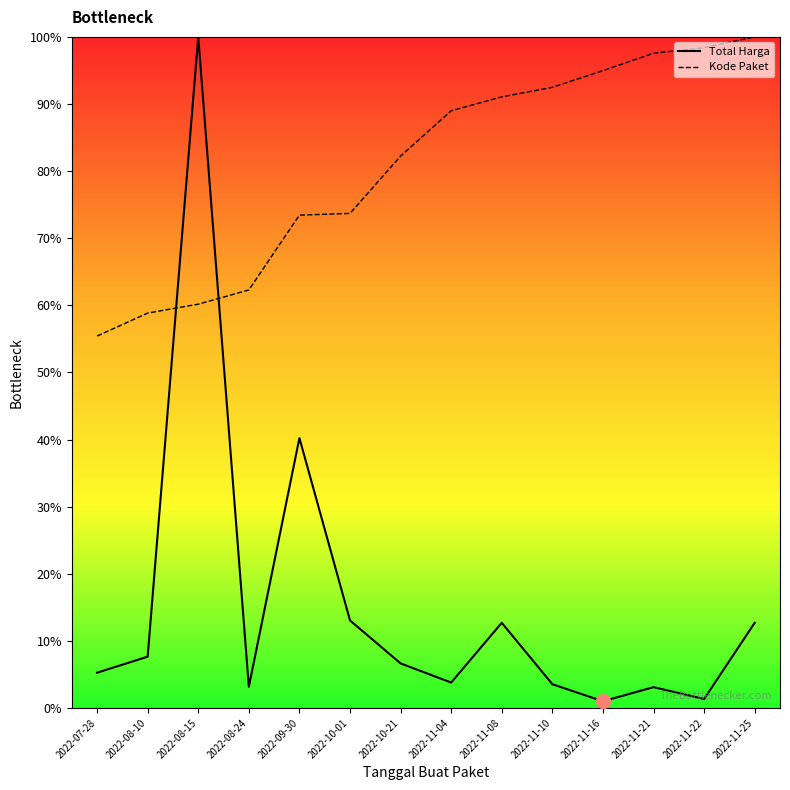

What is the maximum value for Kode Paket?

100.0